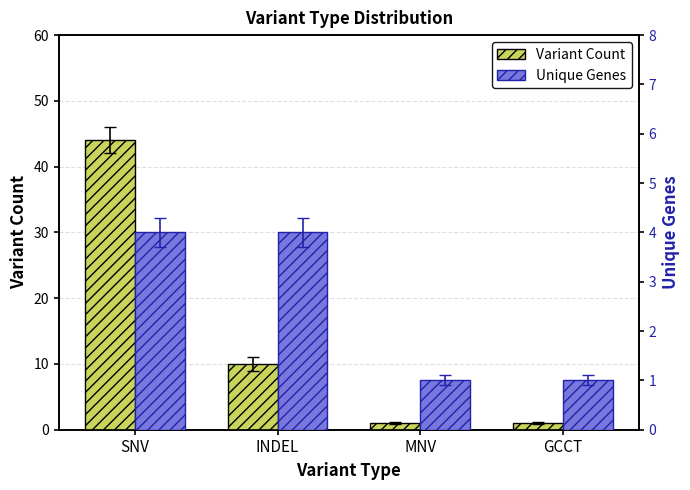

Is it true that Unique Genes equals 4 at INDEL?

True